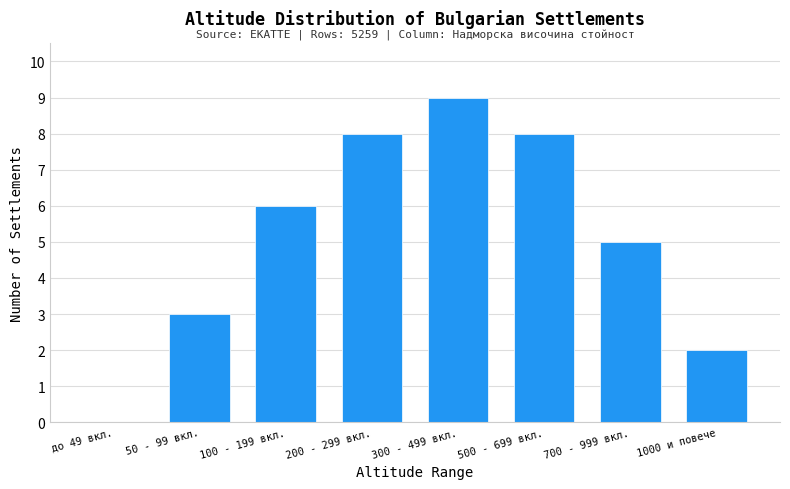

Reading left to right, list all the values displayed in this chart.

до 49 вкл.=0	50 - 99 вкл.=3	100 - 199 вкл.=6	200 - 299 вкл.=8	300 - 499 вкл.=9	500 - 699 вкл.=8	700 - 999 вкл.=5	1000 и повече=2